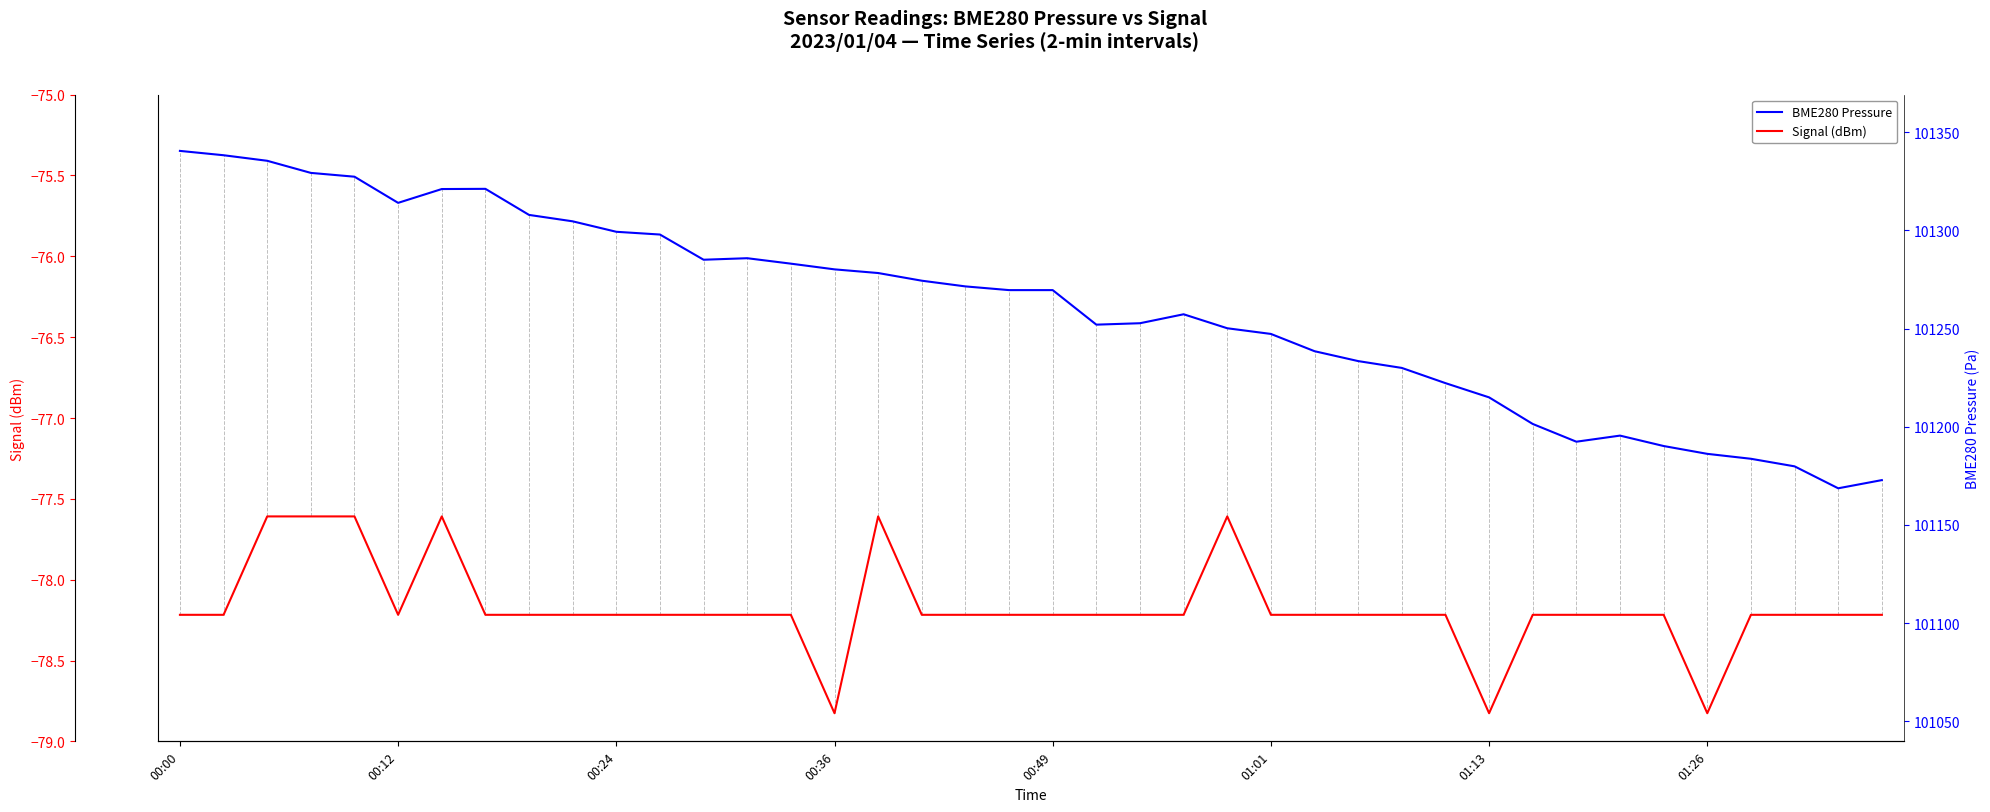

What is the label of the 33rd point from the left?

32